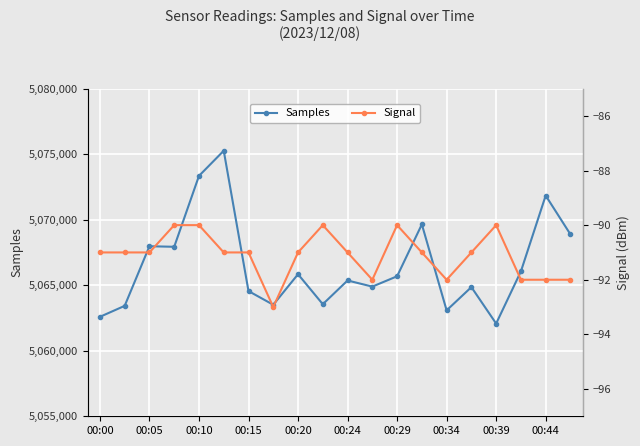

True or false: Samples has more than 0 points higher than both neighbors.

True